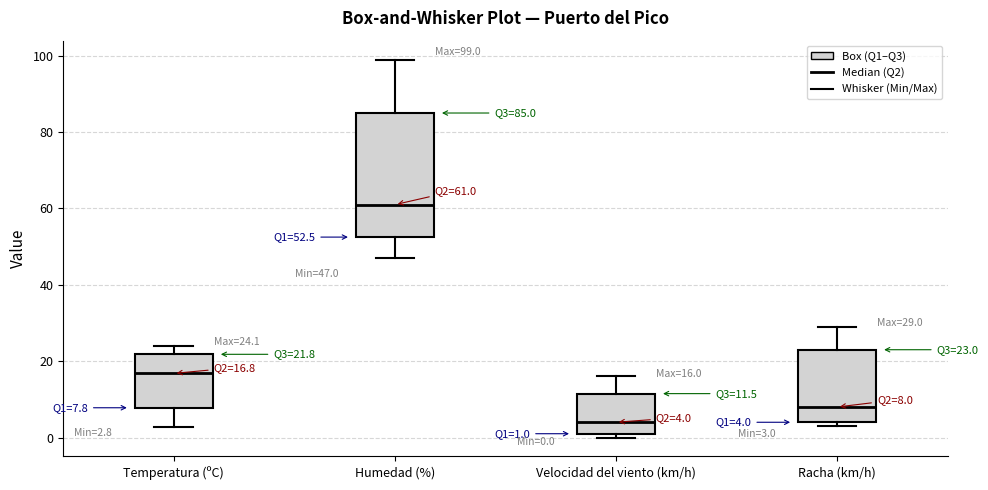

Which box has the highest median line?

Humedad (%)